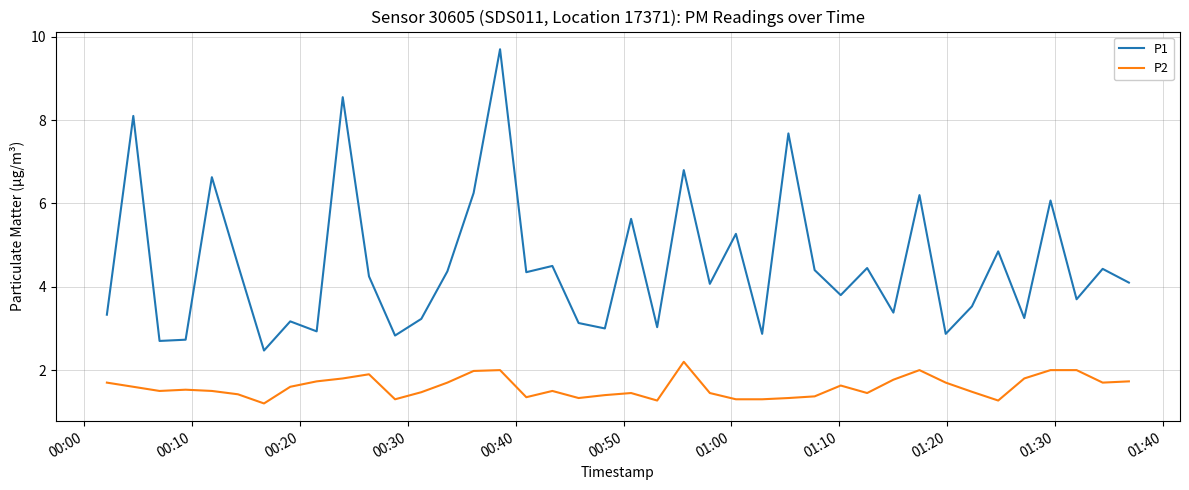

At how many categories does at least one series exceed 7?

4